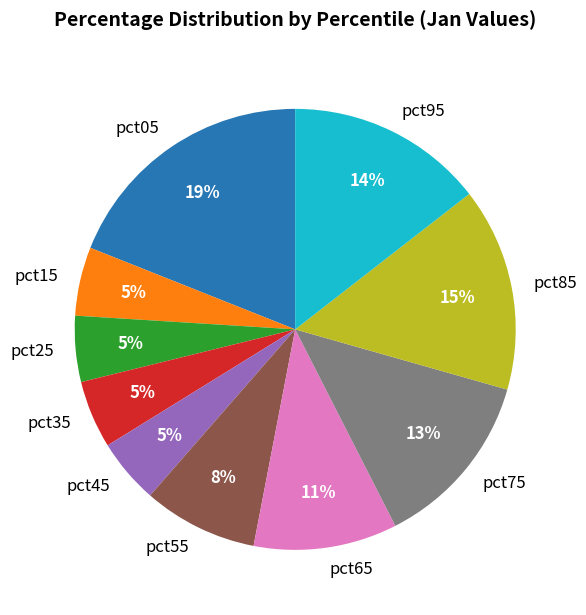

Do pct75 and pct25 together represent more than half of the pie?

No